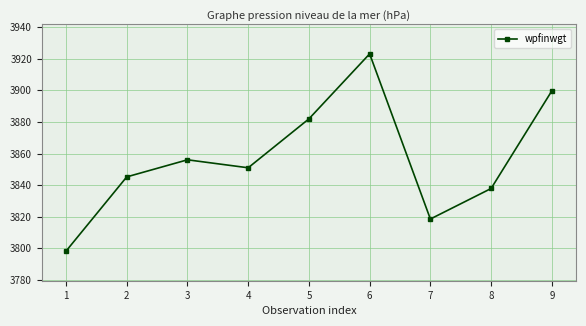

How many series are shown in this chart?

1